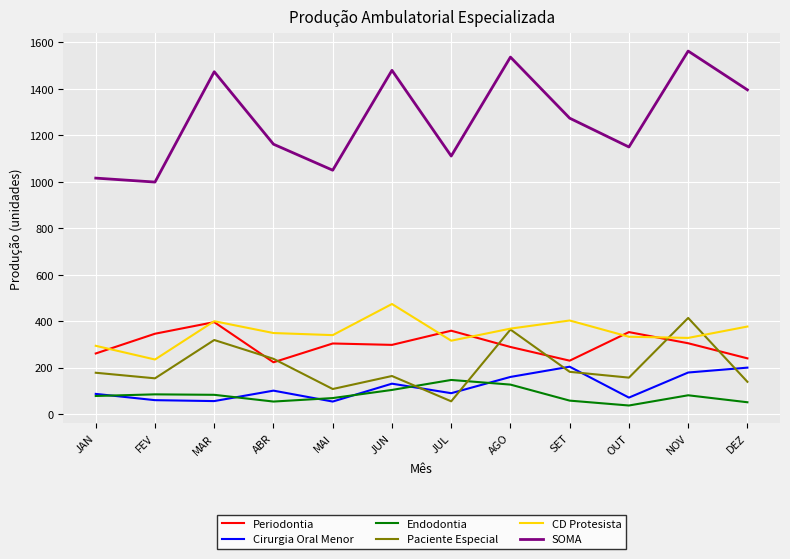

Is the value of Periodontia at AGO greater than the value of CD Protesista at FEV?

Yes